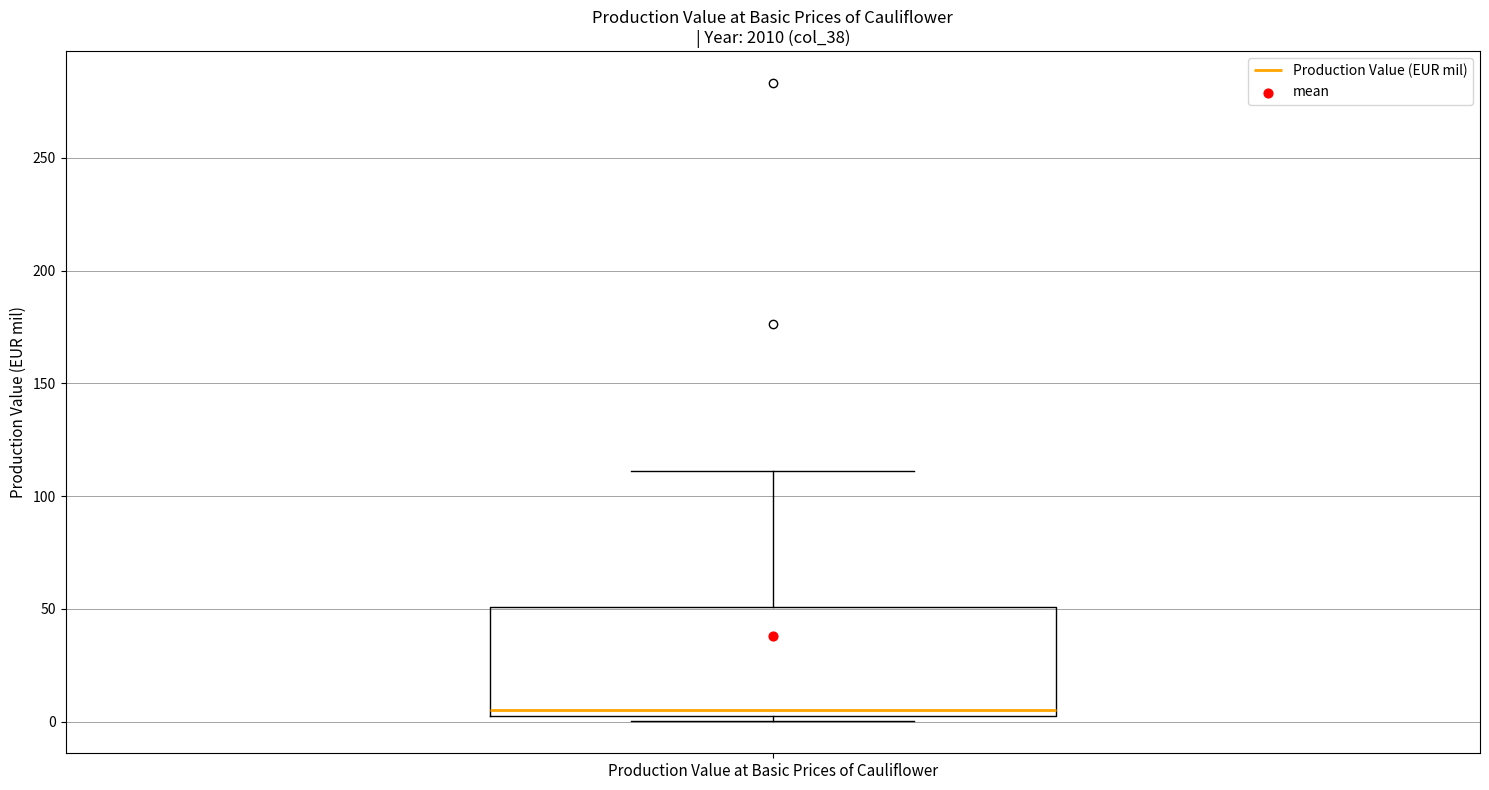

Where does the upper whisker of the box for Production Value at Basic Prices of Cauliflower end on the y-axis? The values are not printed on the chart, so give them approximately, as read against the axis.

110